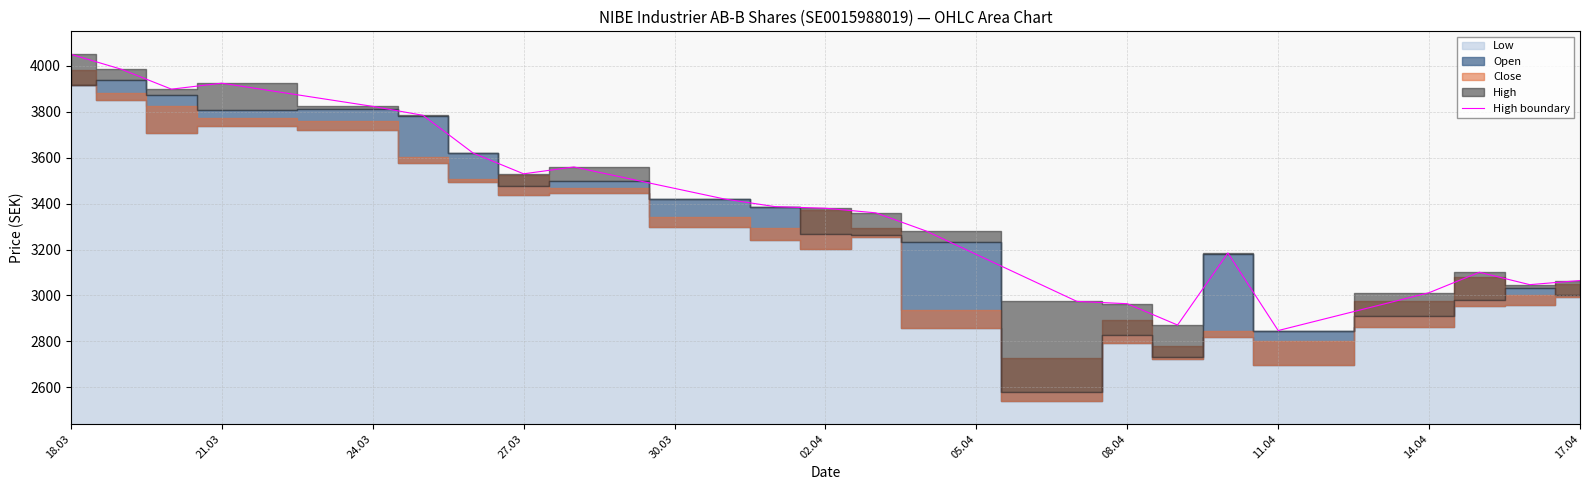

What is the maximum value for High boundary?

4051